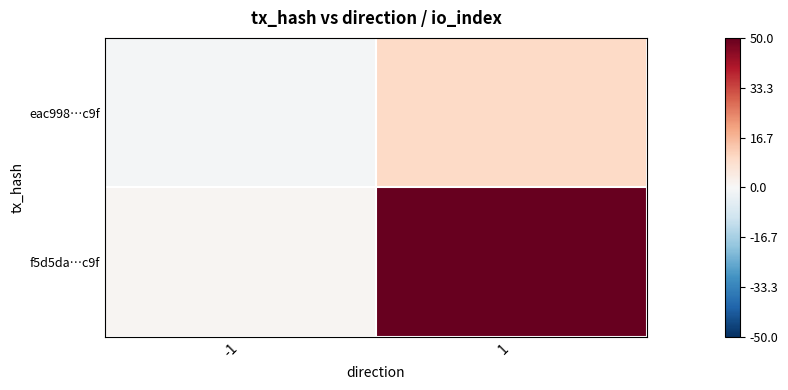

Reading left to right, what are all the values shown in this chart?

eac998…c9f: -1=-1	1=10
f5d5da…c9f: -1=1	1=50